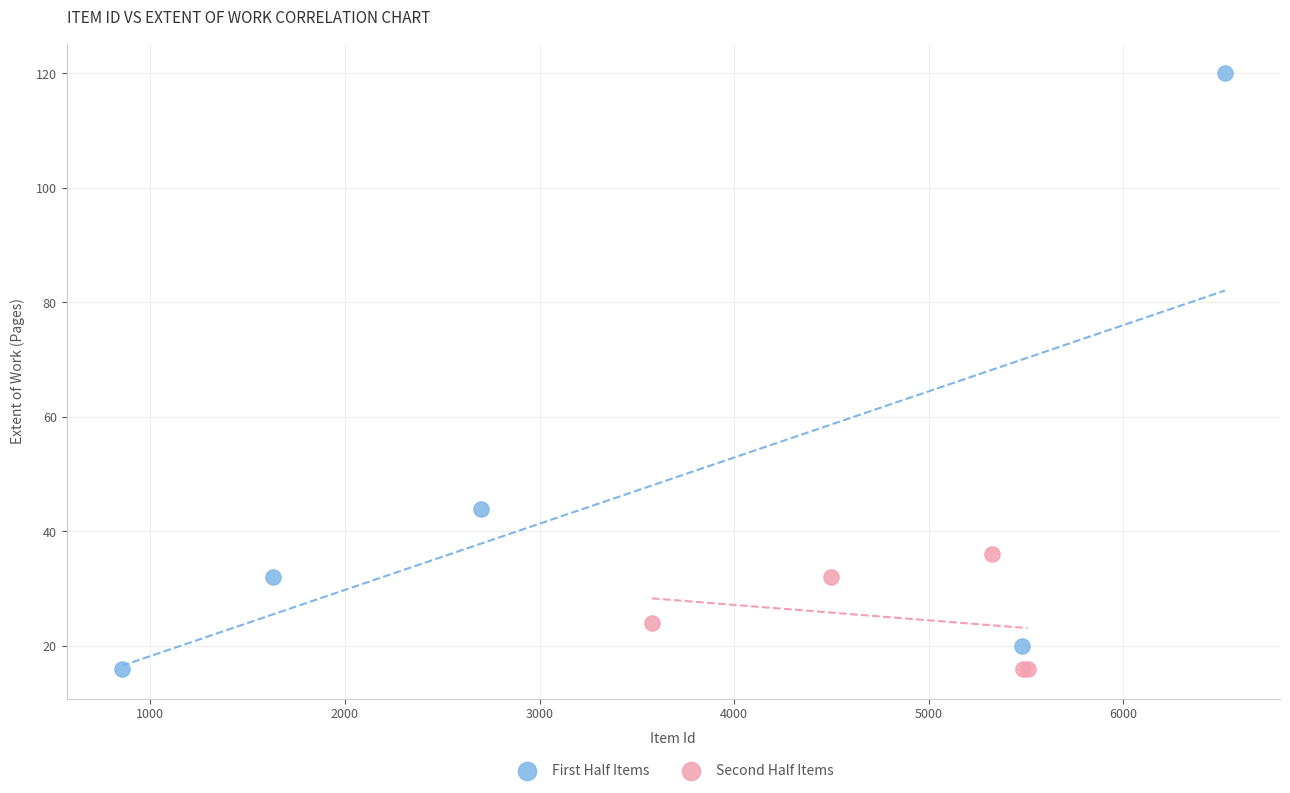

What are all the series names shown in the legend?

First Half Items, Second Half Items